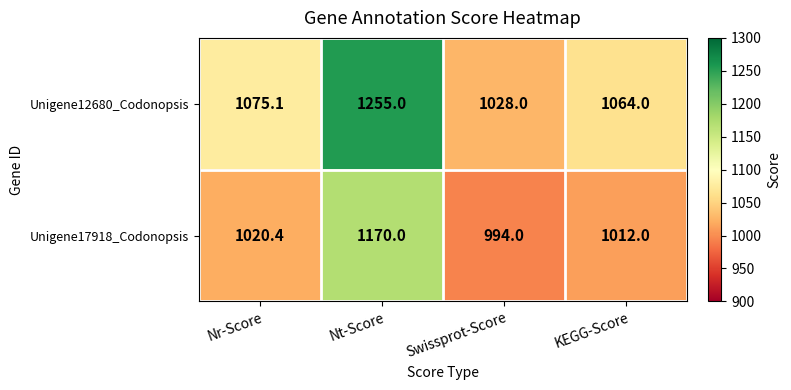

How many values in the Unigene12680_Codonopsis series are below 1075?

2